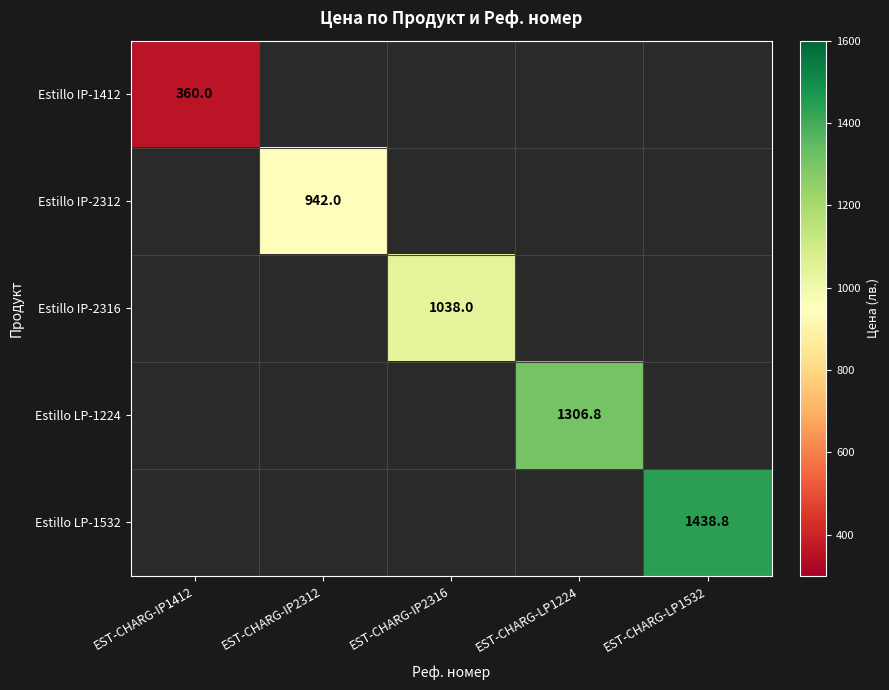

True or false: Estillo IP-1412 has a value of 360.0 at EST-CHARG-IP1412.

True